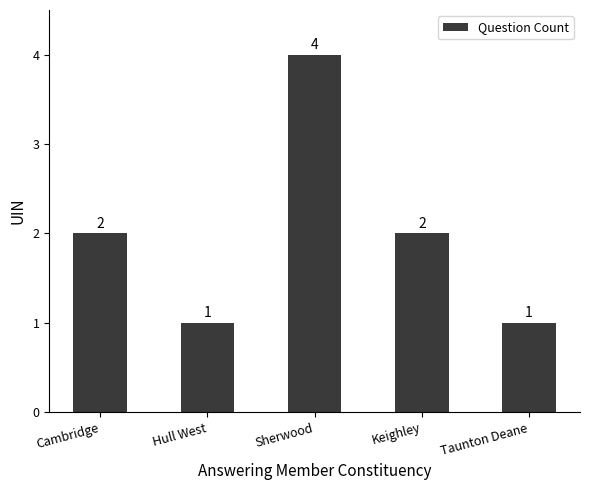

What is the difference between the maximum and second lowest values?

3